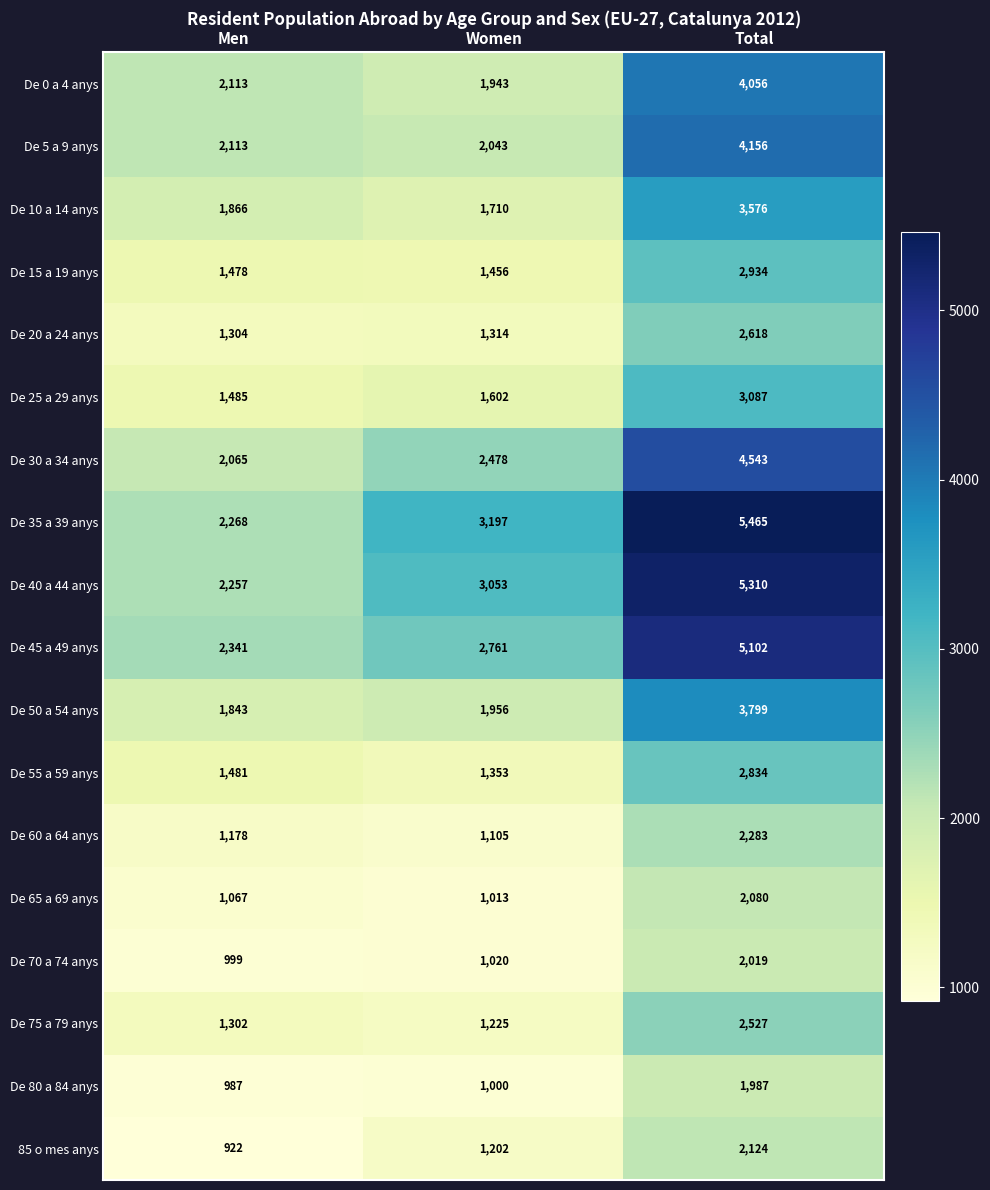

What is the greatest value displayed?

5465